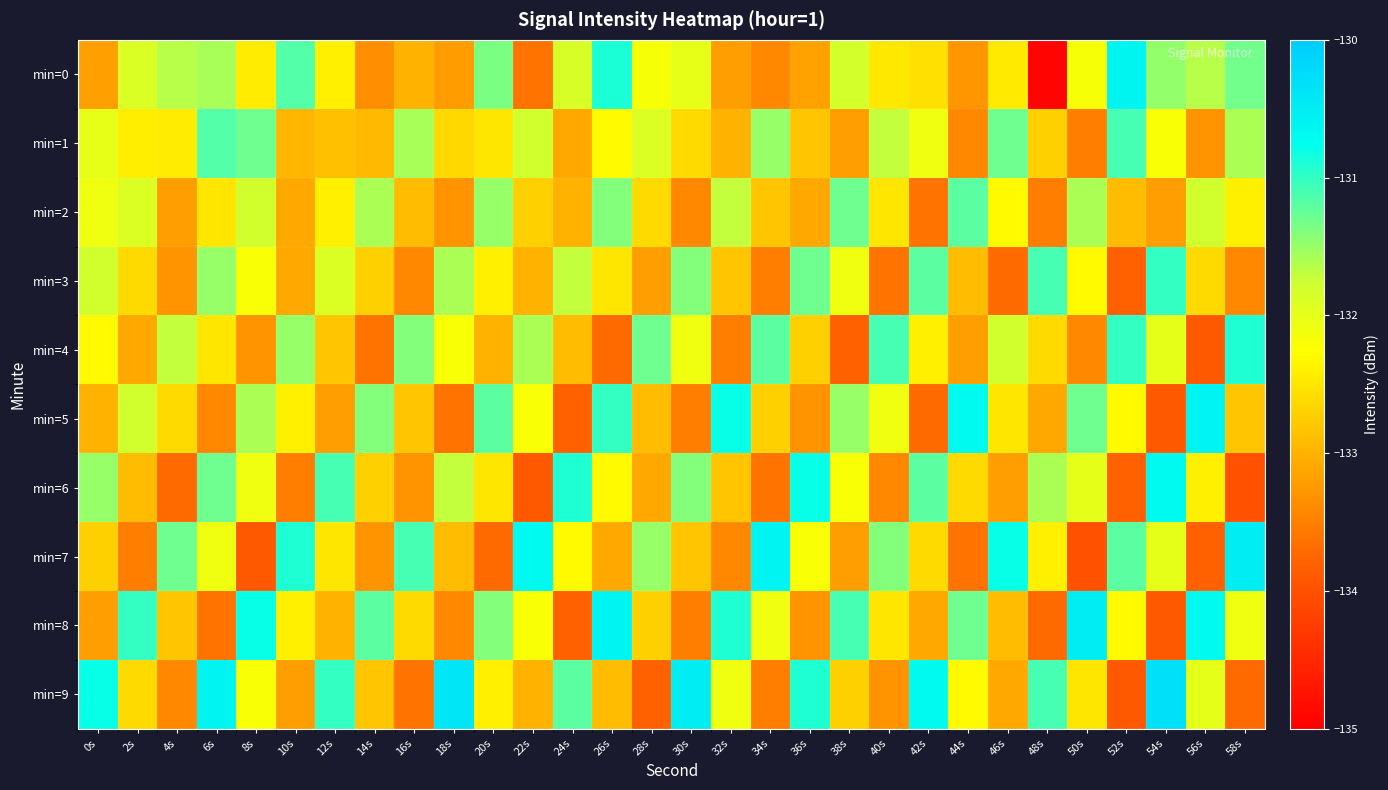

Reading right to left, what are all the values shown in this chart?

min=0: 58s=-131.3	56s=-131.7	54s=-131.5	52s=-130.6	50s=-132.2	48s=-134.9	46s=-132.4	44s=-133.3	42s=-132.5	40s=-132.5	38s=-131.8	36s=-133.1	34s=-133.4	32s=-133.2	30s=-132.0	28s=-132.2	26s=-130.9	24s=-131.9	22s=-133.6	20s=-131.4	18s=-133.2	16s=-133.0	14s=-133.3	12s=-132.4	10s=-131.2	8s=-132.4	6s=-131.6	4s=-131.7	2s=-131.9	0s=-133.2
min=1: 58s=-131.6	56s=-133.3	54s=-132.2	52s=-131.1	50s=-133.5	48s=-132.7	46s=-131.3	44s=-133.4	42s=-132.1	40s=-131.7	38s=-133.2	36s=-132.8	34s=-131.5	32s=-133.0	30s=-132.6	28s=-131.9	26s=-132.3	24s=-133.1	22s=-131.8	20s=-132.5	18s=-132.6	16s=-131.6	14s=-132.9	12s=-132.9	10s=-133.0	8s=-131.3	6s=-131.2	4s=-132.4	2s=-132.4	0s=-132.0
min=2: 58s=-132.4	56s=-131.8	54s=-133.2	52s=-132.9	50s=-131.6	48s=-133.5	46s=-132.3	44s=-131.2	42s=-133.6	40s=-132.5	38s=-131.3	36s=-133.1	34s=-132.8	32s=-131.7	30s=-133.4	28s=-132.6	26s=-131.4	24s=-133.0	22s=-132.7	20s=-131.5	18s=-133.3	16s=-132.9	14s=-131.6	12s=-132.4	10s=-133.1	8s=-131.8	6s=-132.5	4s=-133.2	2s=-131.9	0s=-132.1
min=3: 58s=-133.4	56s=-132.6	54s=-131.0	52s=-133.8	50s=-132.3	48s=-131.1	46s=-133.7	44s=-132.9	42s=-131.2	40s=-133.6	38s=-132.1	36s=-131.3	34s=-133.5	32s=-132.8	30s=-131.4	28s=-133.2	26s=-132.5	24s=-131.7	22s=-133.0	20s=-132.4	18s=-131.6	16s=-133.4	14s=-132.7	12s=-131.9	10s=-133.1	8s=-132.2	6s=-131.5	4s=-133.3	2s=-132.6	0s=-131.8
min=4: 58s=-130.9	56s=-133.9	54s=-132.0	52s=-131.0	50s=-133.4	48s=-132.6	46s=-131.8	44s=-133.2	42s=-132.4	40s=-131.1	38s=-133.8	36s=-132.7	34s=-131.2	32s=-133.5	30s=-132.1	28s=-131.3	26s=-133.7	24s=-132.9	22s=-131.6	20s=-133.0	18s=-132.2	16s=-131.4	14s=-133.6	12s=-132.8	10s=-131.5	8s=-133.3	6s=-132.5	4s=-131.7	2s=-133.1	0s=-132.3
min=5: 58s=-132.8	56s=-130.6	54s=-133.9	52s=-132.3	50s=-131.3	48s=-133.1	46s=-132.5	44s=-130.7	42s=-133.7	40s=-132.1	38s=-131.5	36s=-133.3	34s=-132.7	32s=-130.8	30s=-133.5	28s=-132.9	26s=-131.0	24s=-133.8	22s=-132.2	20s=-131.2	18s=-133.6	16s=-132.8	14s=-131.4	12s=-133.2	10s=-132.4	8s=-131.6	6s=-133.4	4s=-132.6	2s=-131.8	0s=-133.0
min=6: 58s=-134.0	56s=-132.4	54s=-130.7	52s=-133.8	50s=-132.0	48s=-131.6	46s=-133.2	44s=-132.6	42s=-131.2	40s=-133.4	38s=-132.2	36s=-130.8	34s=-133.6	32s=-132.8	30s=-131.4	28s=-133.1	26s=-132.3	24s=-130.9	22s=-133.9	20s=-132.5	18s=-131.7	16s=-133.3	14s=-132.7	12s=-131.1	10s=-133.5	8s=-132.1	6s=-131.3	4s=-133.7	2s=-132.9	0s=-131.5
min=7: 58s=-130.5	56s=-133.8	54s=-132.0	52s=-131.2	50s=-134.0	48s=-132.4	46s=-130.8	44s=-133.6	42s=-132.6	40s=-131.4	38s=-133.2	36s=-132.2	34s=-130.6	32s=-133.4	30s=-132.8	28s=-131.5	26s=-133.1	24s=-132.3	22s=-130.7	20s=-133.7	18s=-132.9	16s=-131.1	14s=-133.3	12s=-132.5	10s=-130.9	8s=-133.9	6s=-132.1	4s=-131.3	2s=-133.5	0s=-132.7
min=8: 58s=-132.1	56s=-130.7	54s=-133.9	52s=-132.3	50s=-130.5	48s=-133.7	46s=-132.9	44s=-131.3	42s=-133.1	40s=-132.5	38s=-131.1	36s=-133.3	34s=-132.1	32s=-130.9	30s=-133.5	28s=-132.7	26s=-130.6	24s=-133.8	22s=-132.2	20s=-131.4	18s=-133.4	16s=-132.6	14s=-131.2	12s=-133.0	10s=-132.4	8s=-130.8	6s=-133.6	4s=-132.8	2s=-131.0	0s=-133.2
min=9: 58s=-133.7	56s=-132.0	54s=-130.3	52s=-133.9	50s=-132.5	48s=-131.1	46s=-133.1	44s=-132.3	42s=-130.7	40s=-133.3	38s=-132.7	36s=-130.9	34s=-133.5	32s=-132.1	30s=-130.5	28s=-133.8	26s=-132.9	24s=-131.2	22s=-133.0	20s=-132.4	18s=-130.4	16s=-133.6	14s=-132.8	12s=-131.0	10s=-133.2	8s=-132.2	6s=-130.6	4s=-133.4	2s=-132.6	0s=-130.8